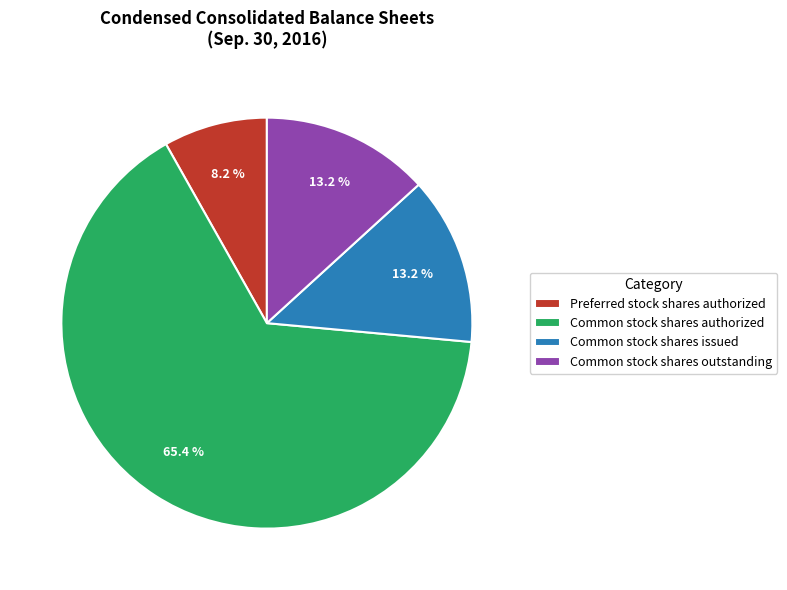

Count the number of slices in the pie.

4